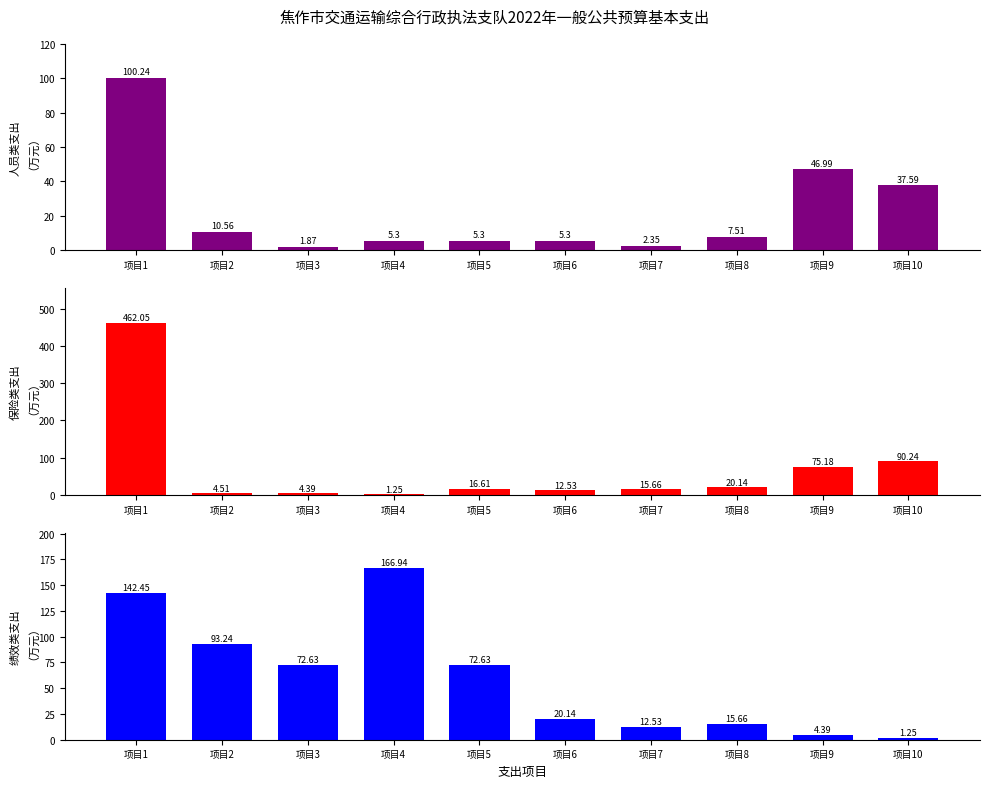

What is the approximate value of 基本工资及保险支出 at 项目9?

75.2